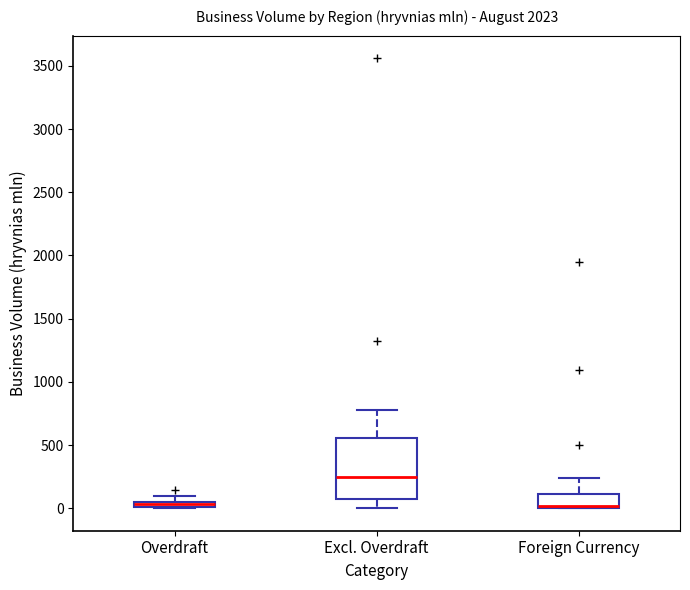

Comparing the boxes themselves (not the whiskers), which one is the tallest?

Excl. Overdraft